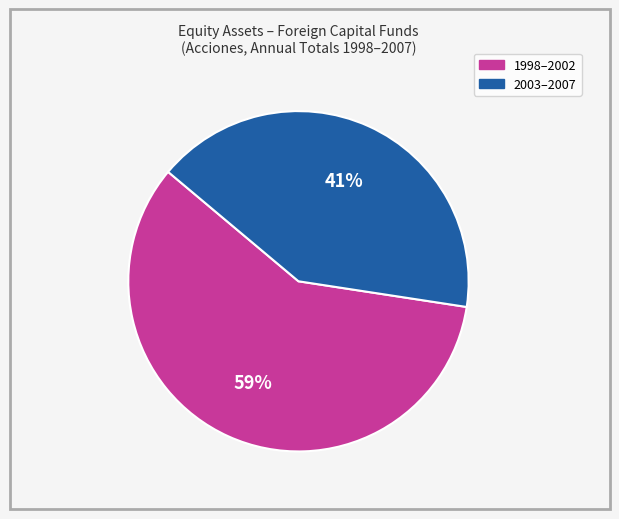

How many segments does this pie chart have?

2